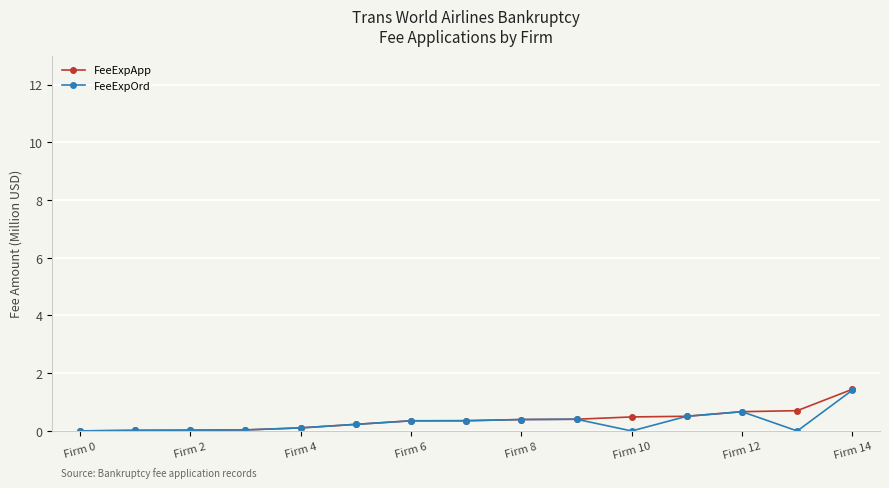

Count the number of data series in this chart.

2